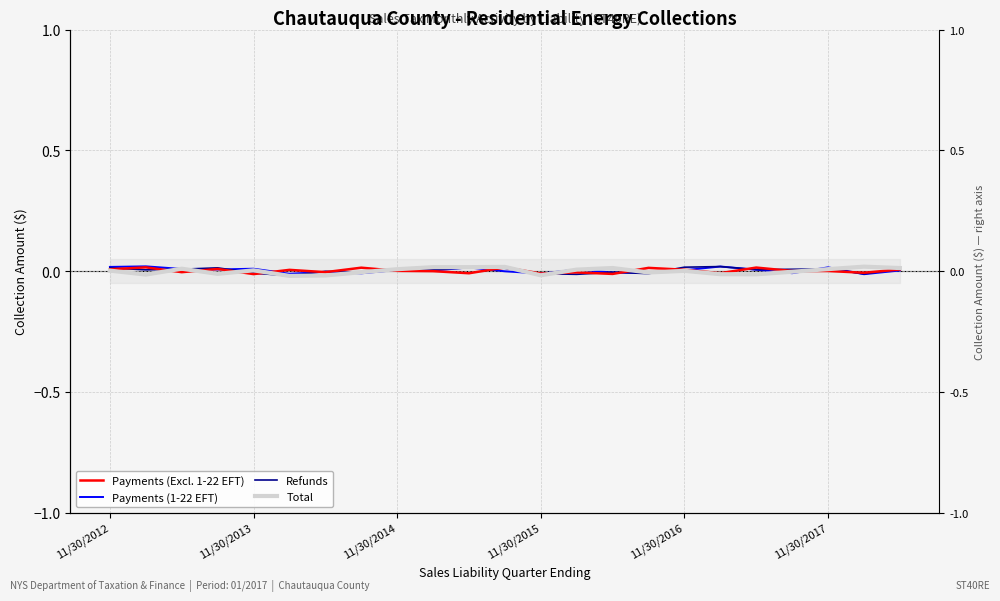

Rank the series at 10 from lowest to highest value.

Payments (Excl. 1-22 EFT), Refunds, Payments (1-22 EFT), Total